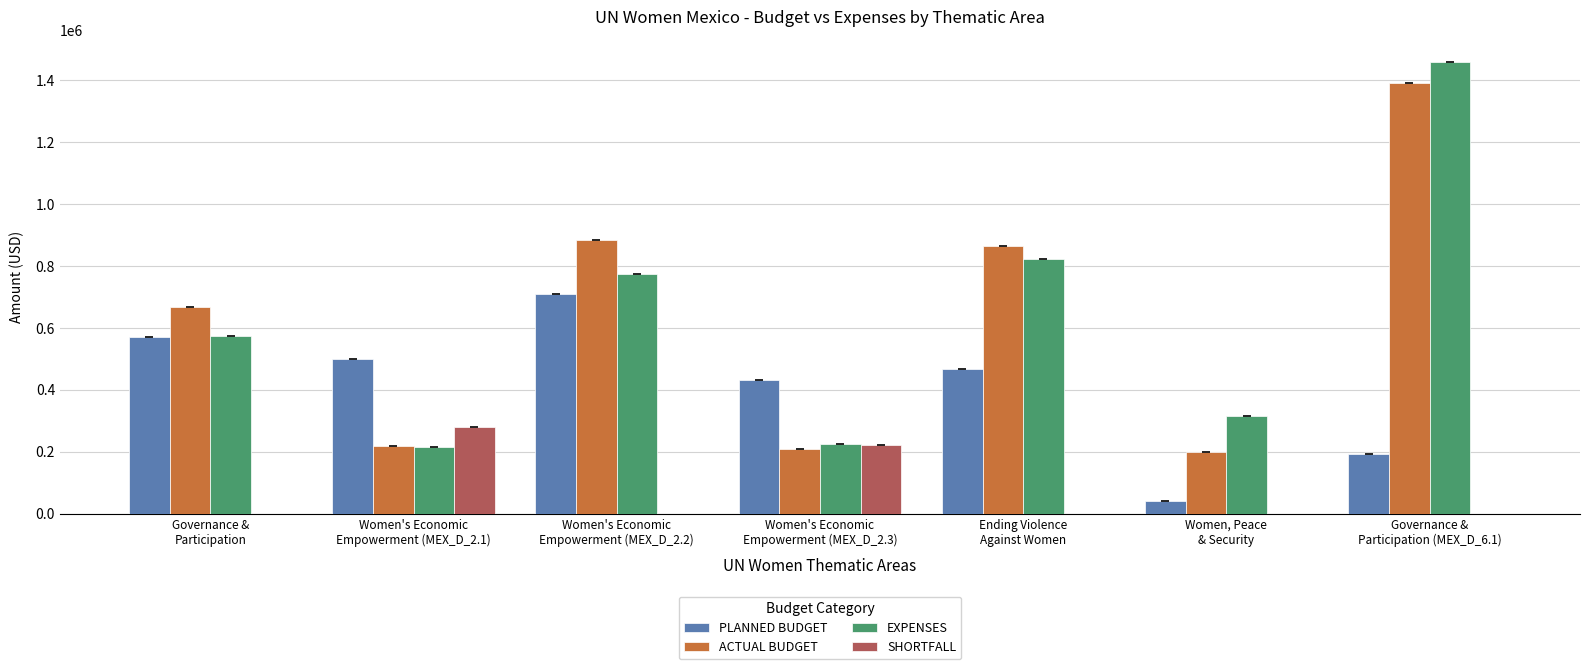

Reading left to right, transcribe all the data shown in this chart.

PLANNED BUDGET: 568978.0	498085.0	708190.0	429996.0	468255.0	40000.0	192583.0
ACTUAL BUDGET: 668044.8	218160.0	883984.3	208036.3	865511.1	198709.2	1391067.1
EXPENSES: 574641.5	216337.3	772535.8	225510.1	821282.3	316034.1	1458830.1
SHORTFALL: 0.0	279925.0	0.0	221959.7	0.0	0.0	0.0